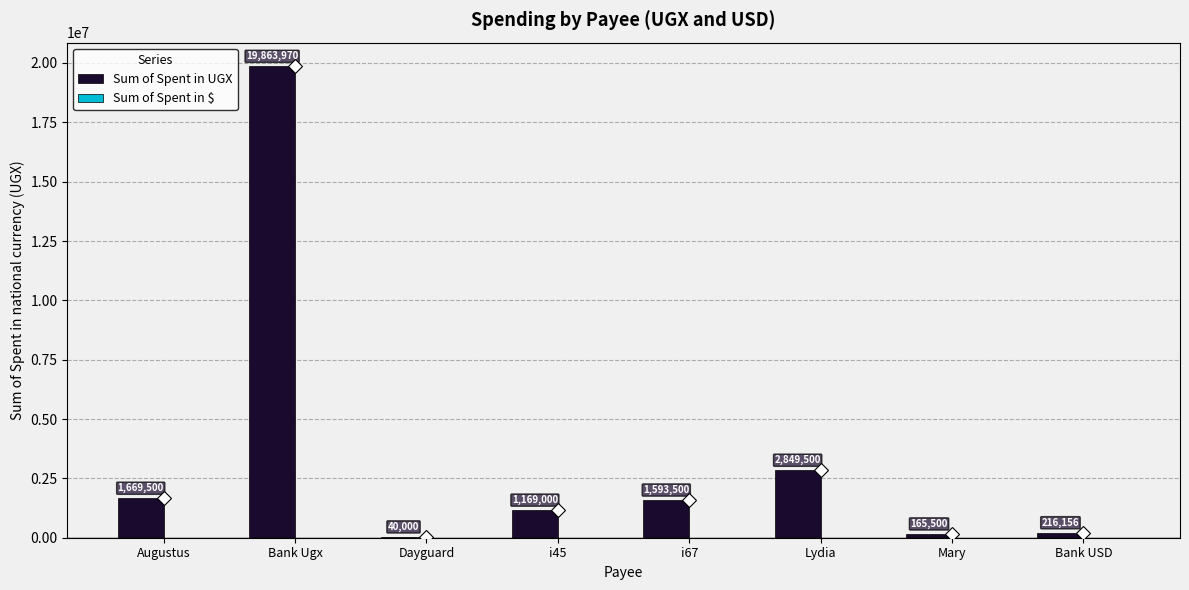

What value does the Sum of Spent in UGX series have at Augustus?

1669500.0